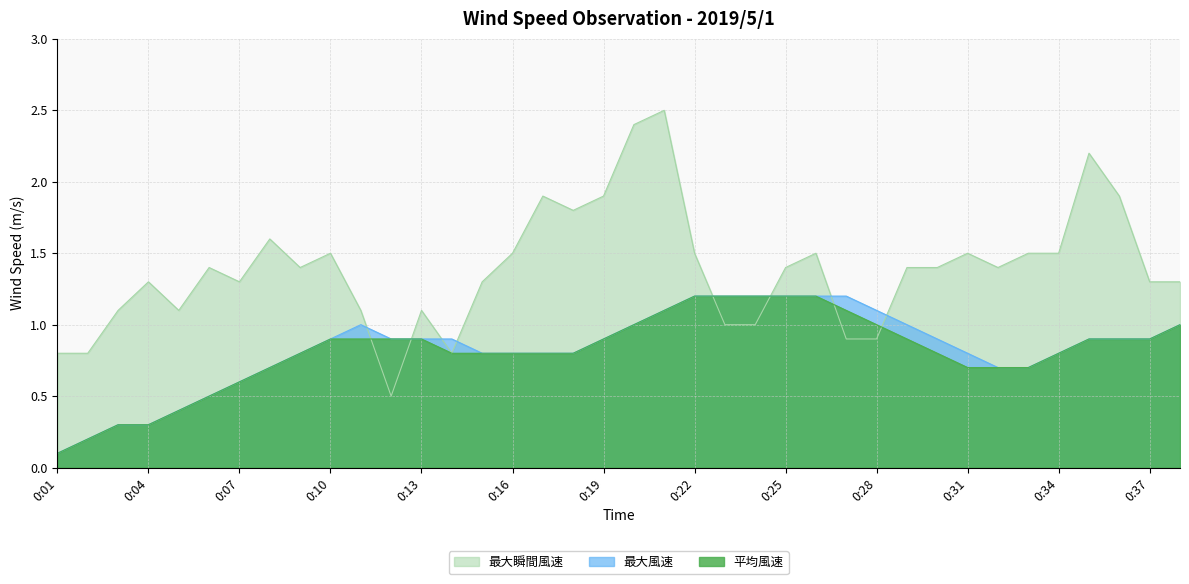

What is the sum of all 最大風速 values?

31.6